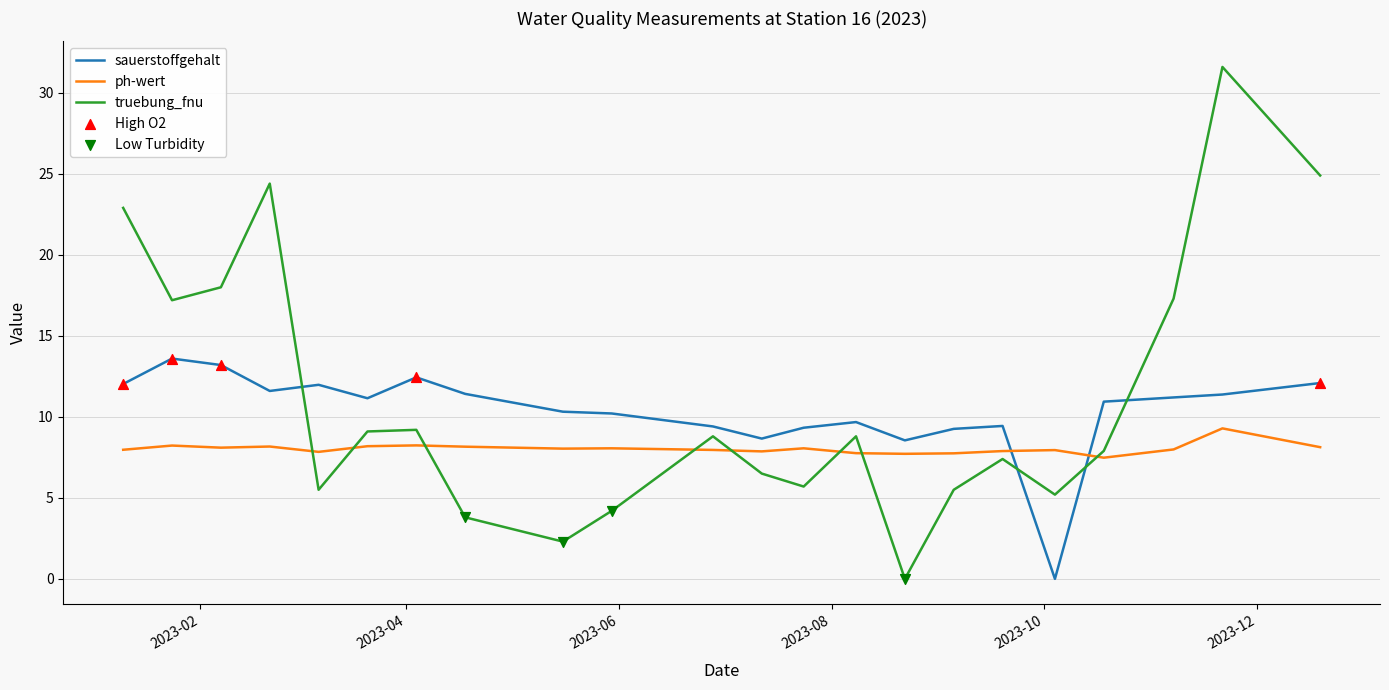

What is the difference between the maximum and minimum values in the ph-wert series?

1.8